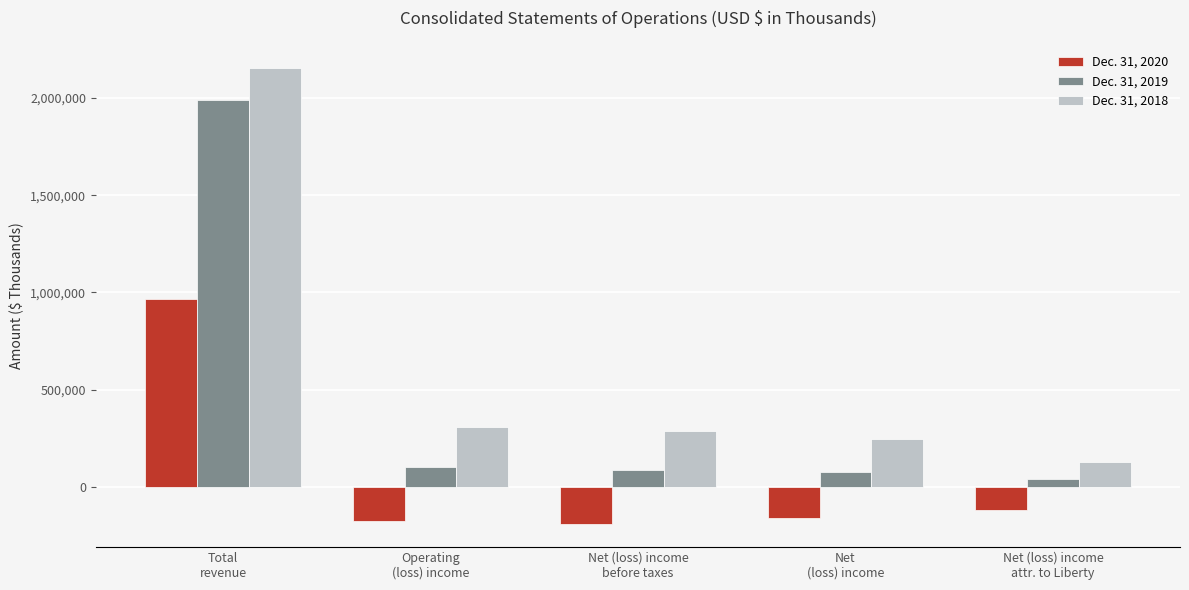

Where is Dec. 31, 2018 nearest to the value 1140742?

Operating
(loss) income